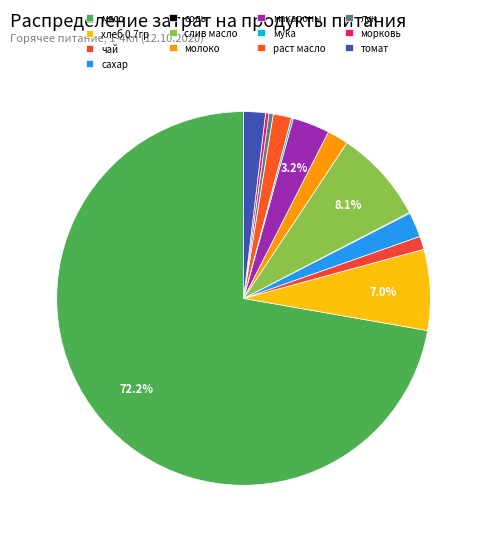

What is the largest slice in the pie chart?

мясо